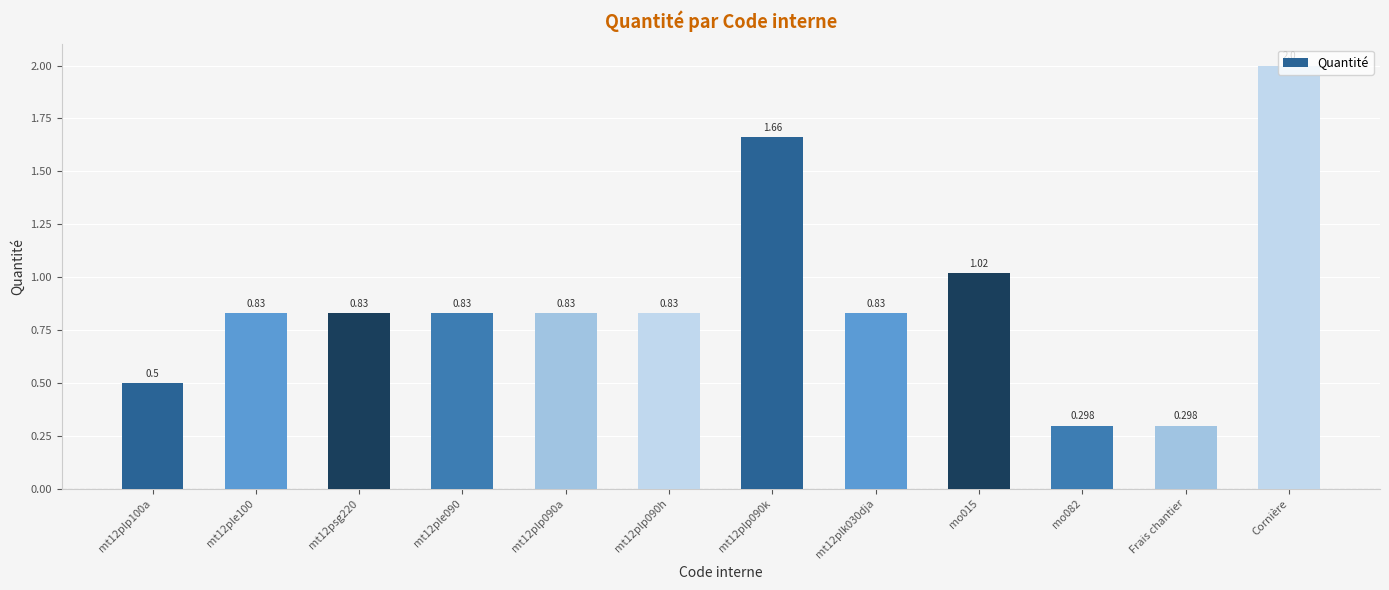

At which category does the chart reach its peak across all series?

Cornière